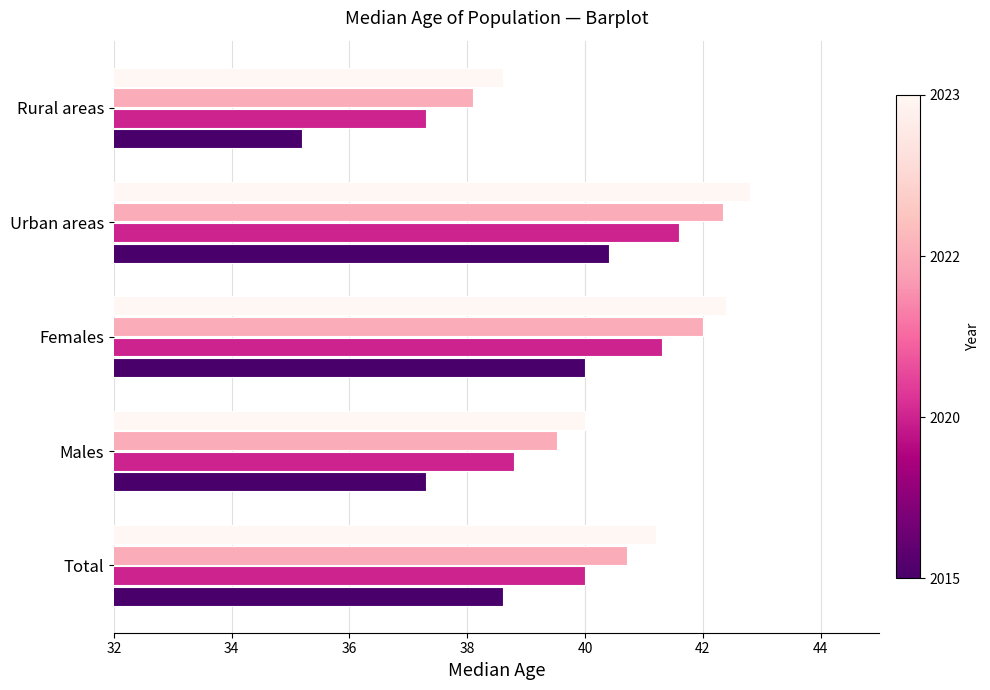

Which category has the lowest value across all series?

Rural areas